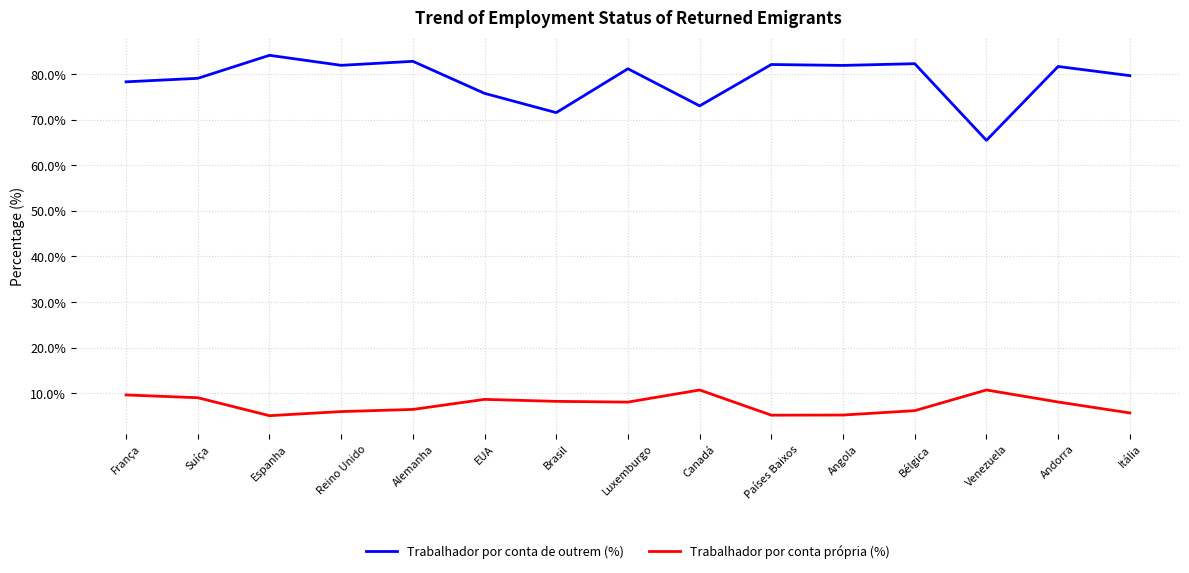

What is the average value of the Trabalhador por conta de outrem (%) series?

78.7